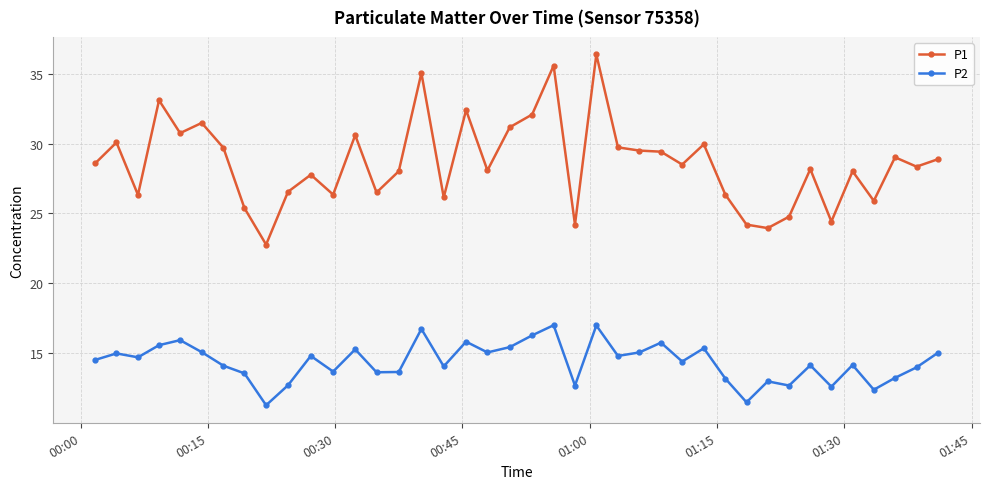

True or false: P1 has more than 0 interior local peaks.

True